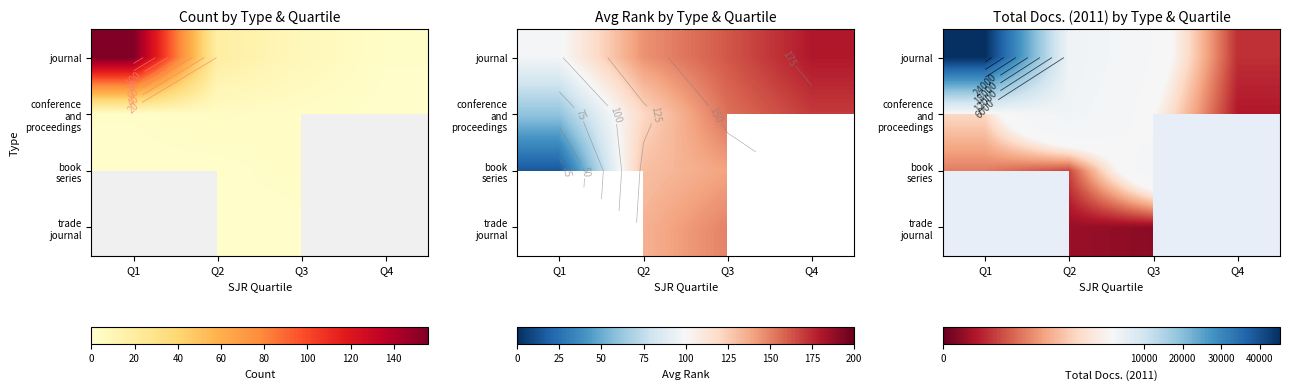

Rank the series at Q4 from highest to lowest value.

journal, conference and proceedings, book series, trade journal